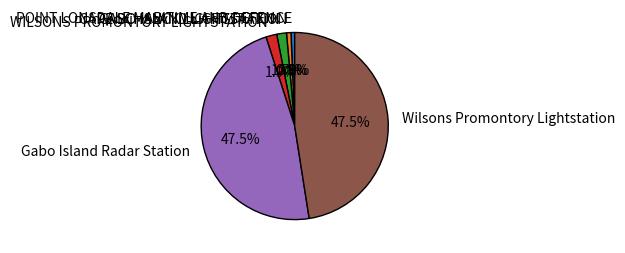

Between Wilsons Promontory Lightstation and GABO ISLAND LIGHTSTATION, which is larger?

Wilsons Promontory Lightstation